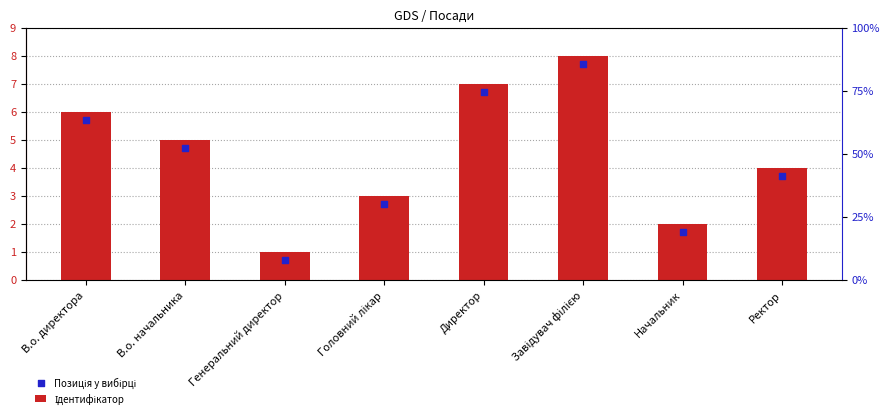

Is the value of Ідентифікатор at В.о. начальника greater than the value of Позиція у вибірці at Начальник?

Yes